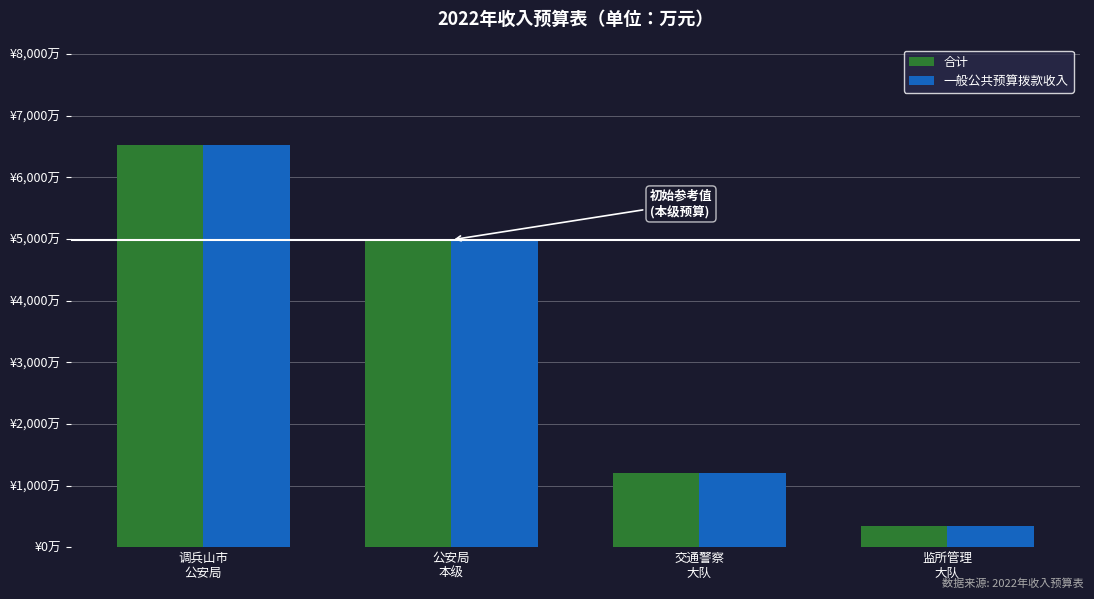

What are all the series names shown in the legend?

合计, 一般公共预算拨款收入